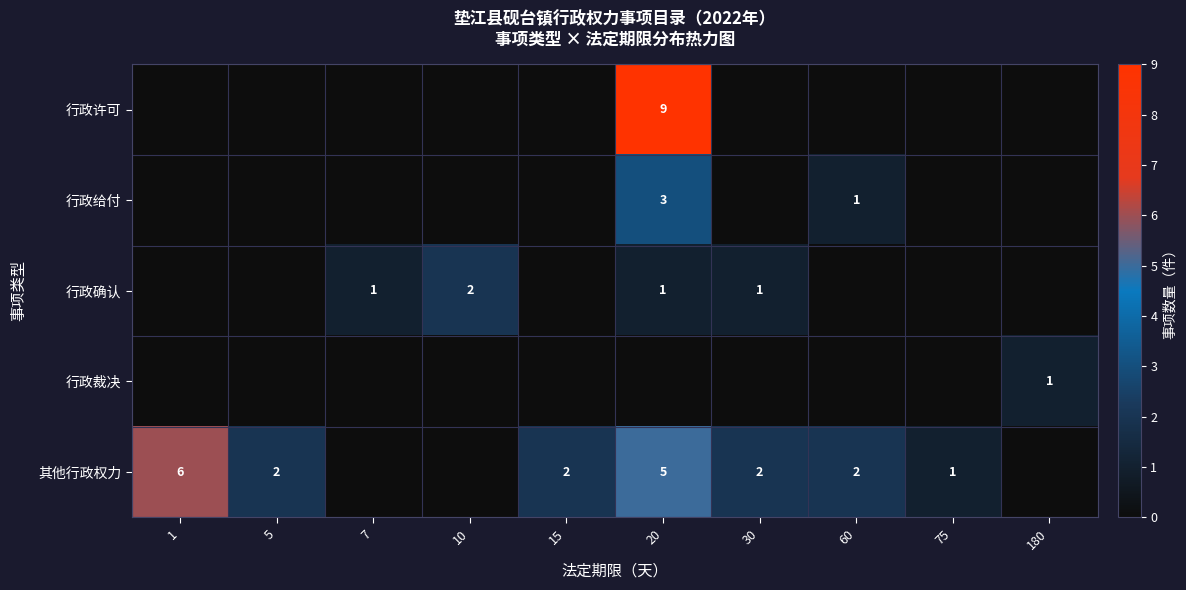

What is the difference between the highest and lowest values at 30?

2